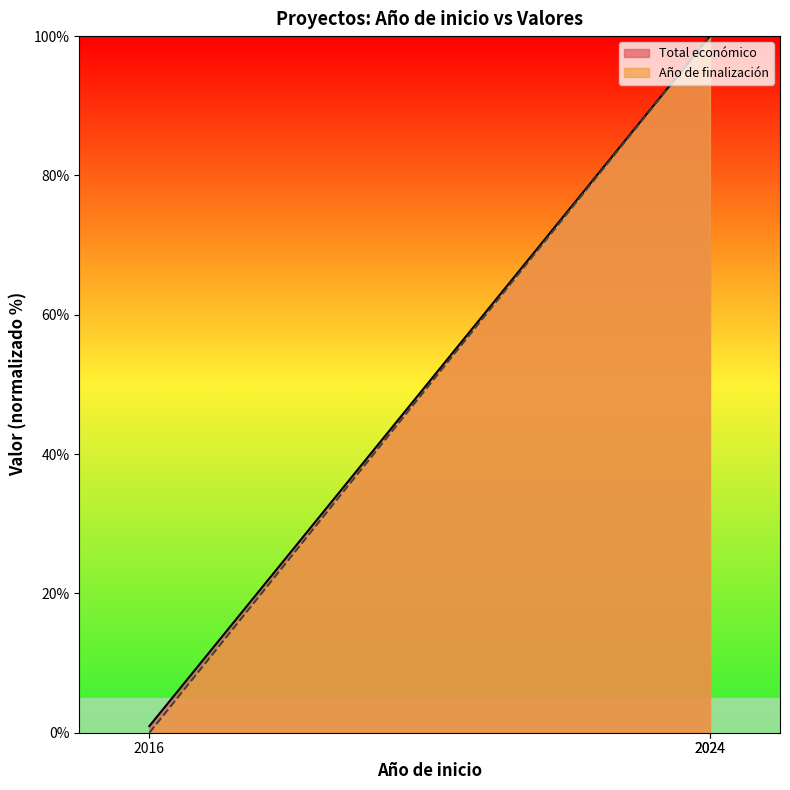

Reading right to left, what are all the values shown in this chart?

Total económico: 100.0	100.0	1.0
Año de finalización: 100.0	100.0	0.0